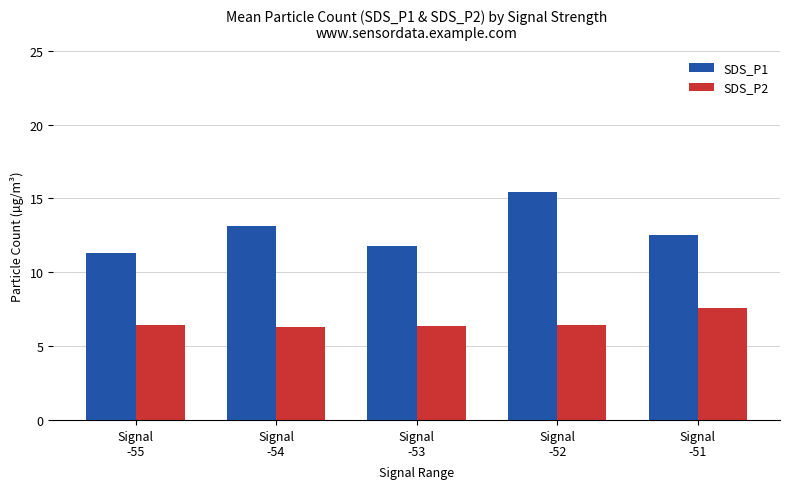

What is the sum of all SDS_P2 values?

33.1